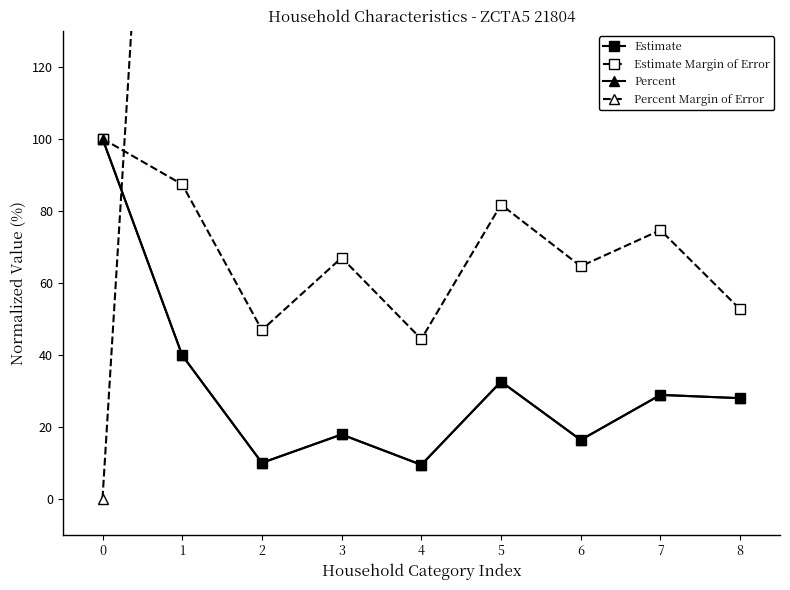

At how many categories does at least one series exceed 240?

5